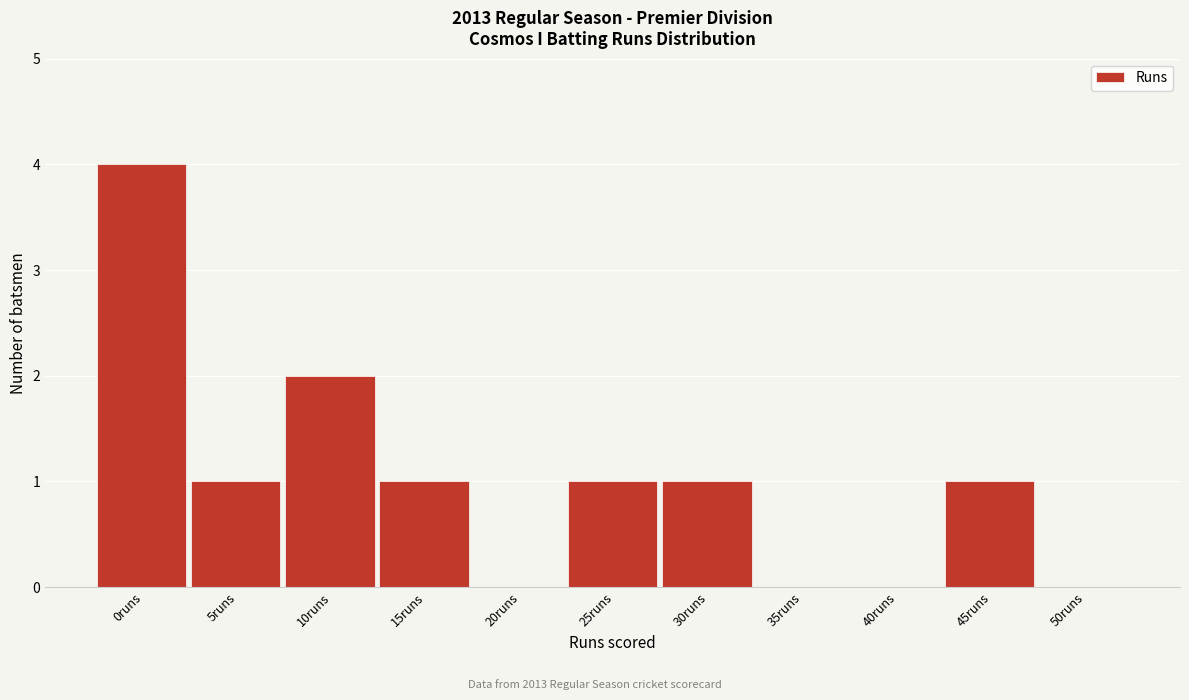

Reading left to right, list all the values displayed in this chart.

0runs=4	5runs=1	10runs=2	15runs=1	20runs=0	25runs=1	30runs=1	35runs=0	40runs=0	45runs=1	50runs=0